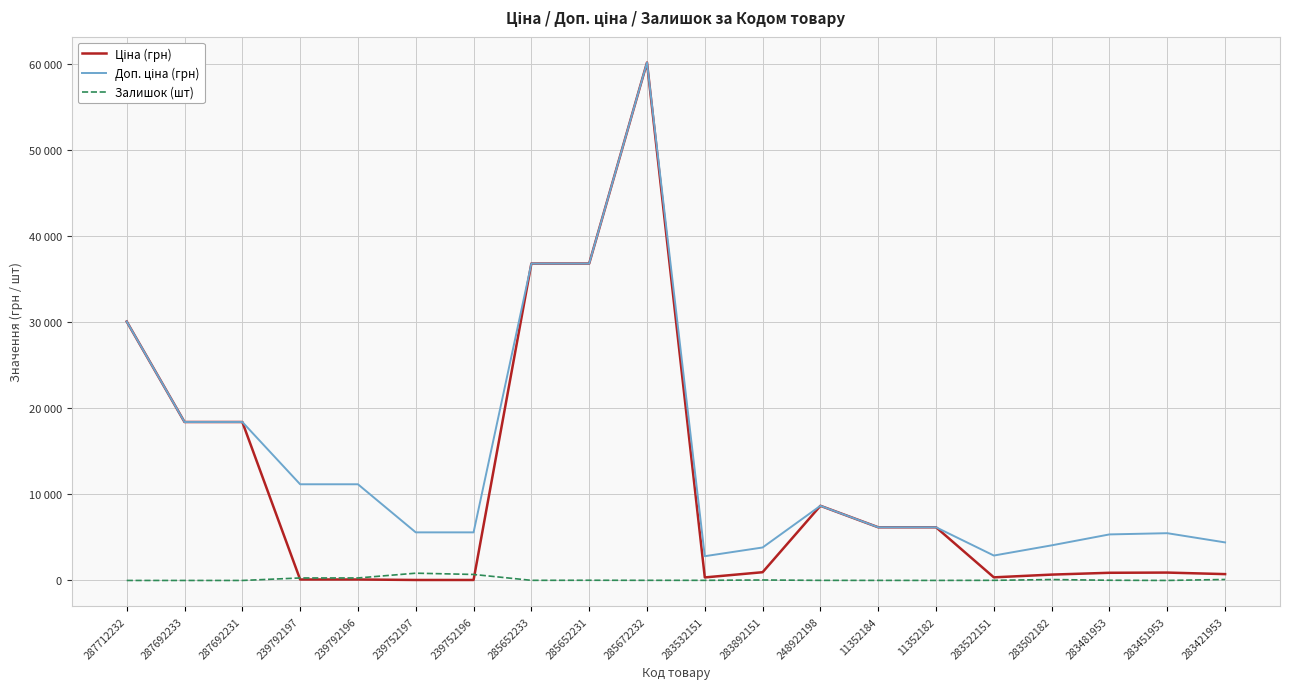

What is the label of the 12th point from the left?

283892151